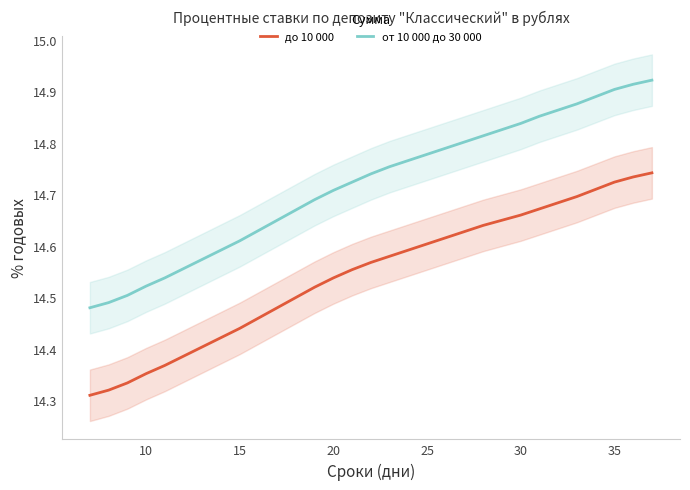

True or false: до 10 000 and от 10 000 до 30 000 intersect in this chart.

False